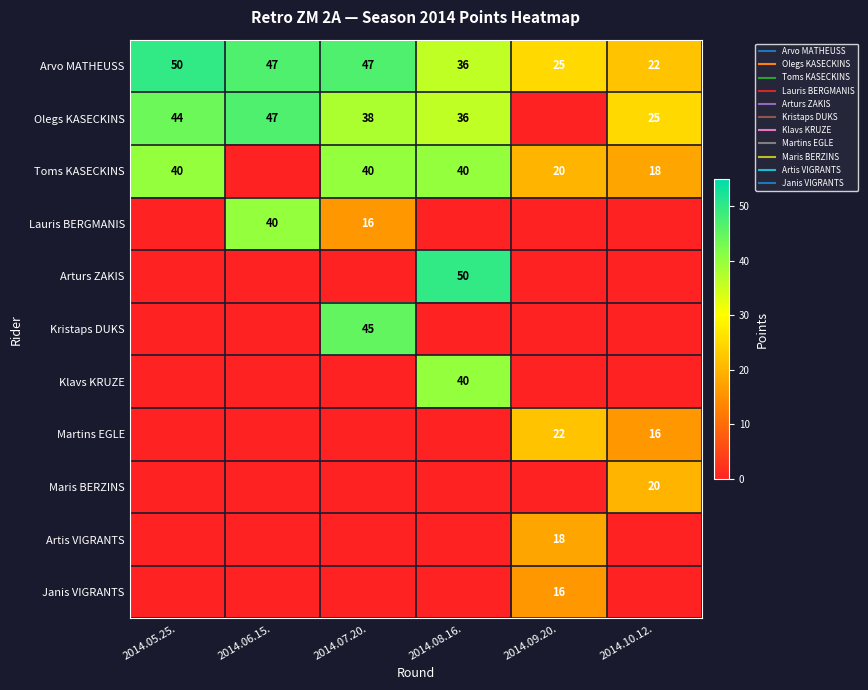

What is the difference between the maximum and second lowest values in the Olegs KASECKINS series?

22